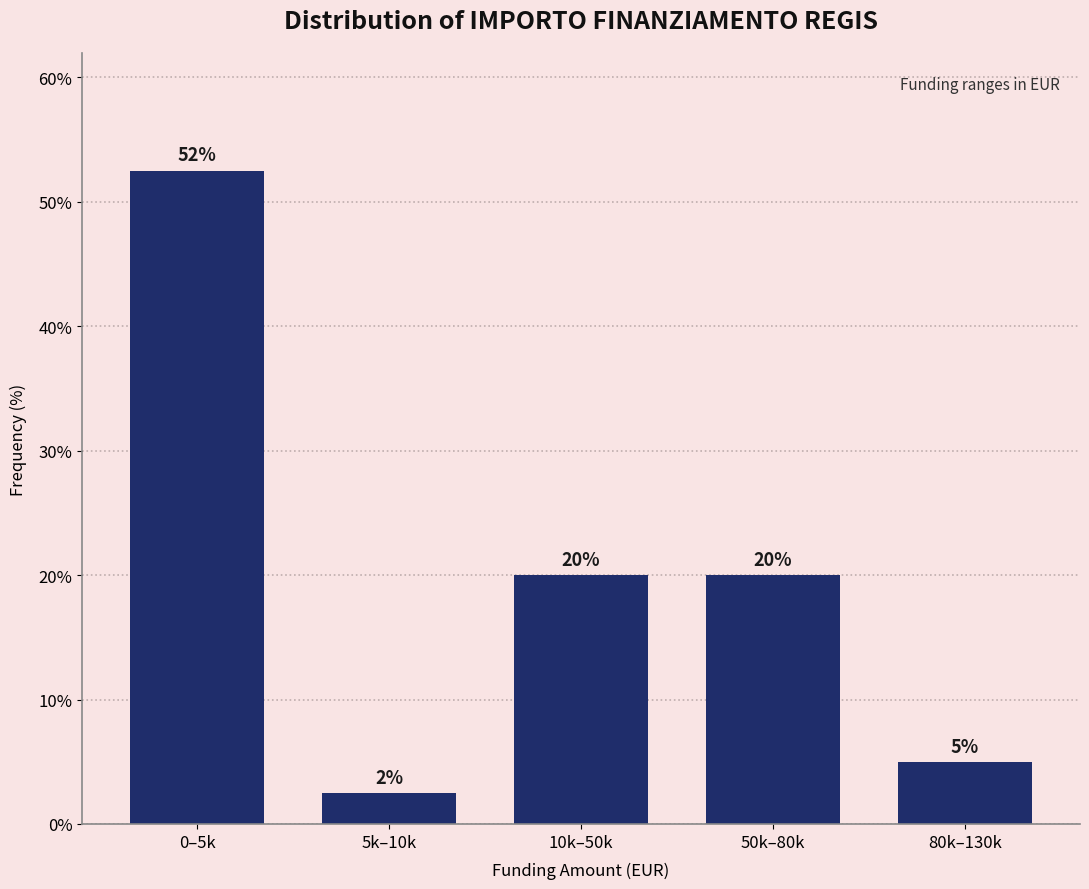

Where does the data first go above 20?

0–5k